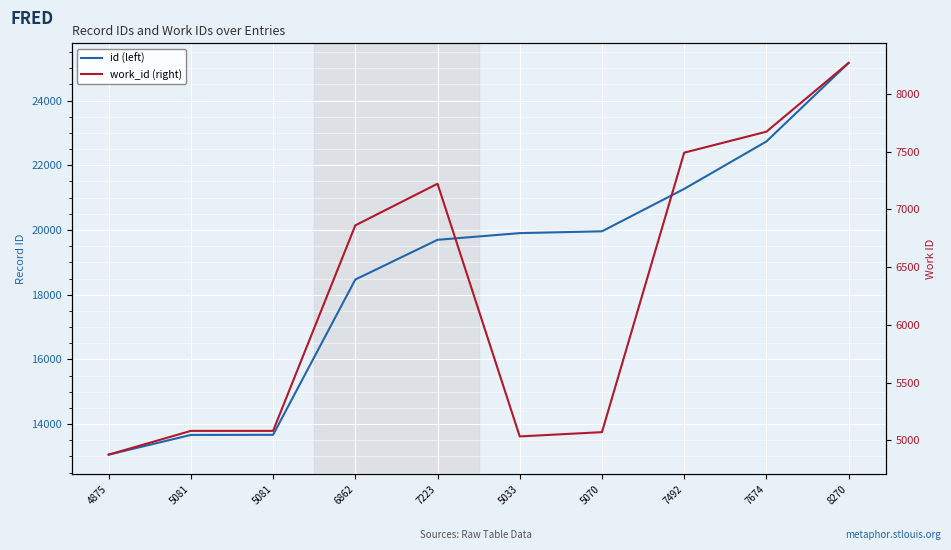

What is the label of the 9th point from the left?

7674